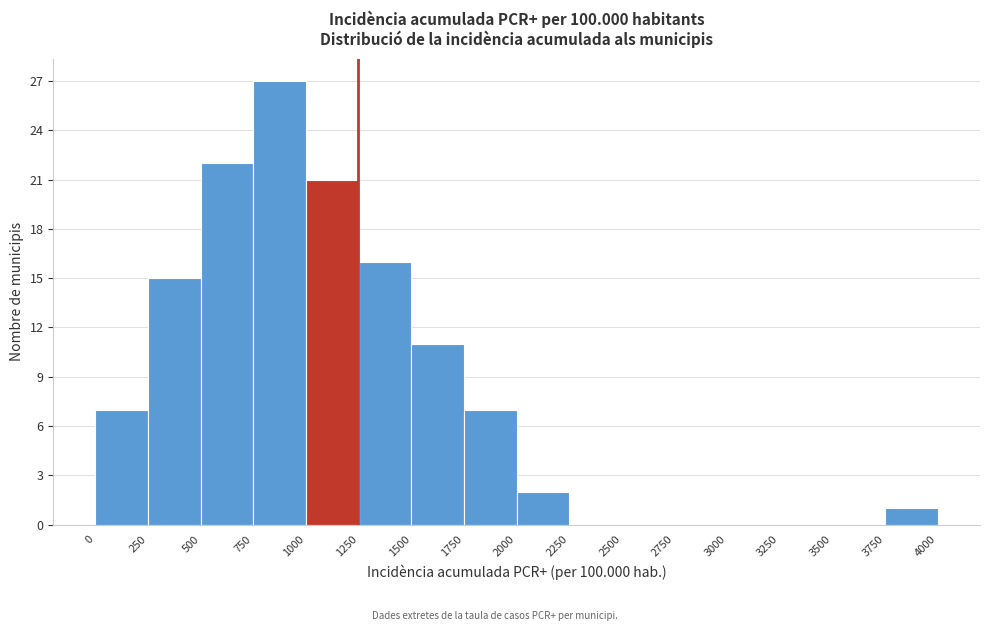

What is the height of the bar covering 1750 to 2000 on the x-axis? The values are not printed on the chart, so give them approximately, as read against the axis.

7